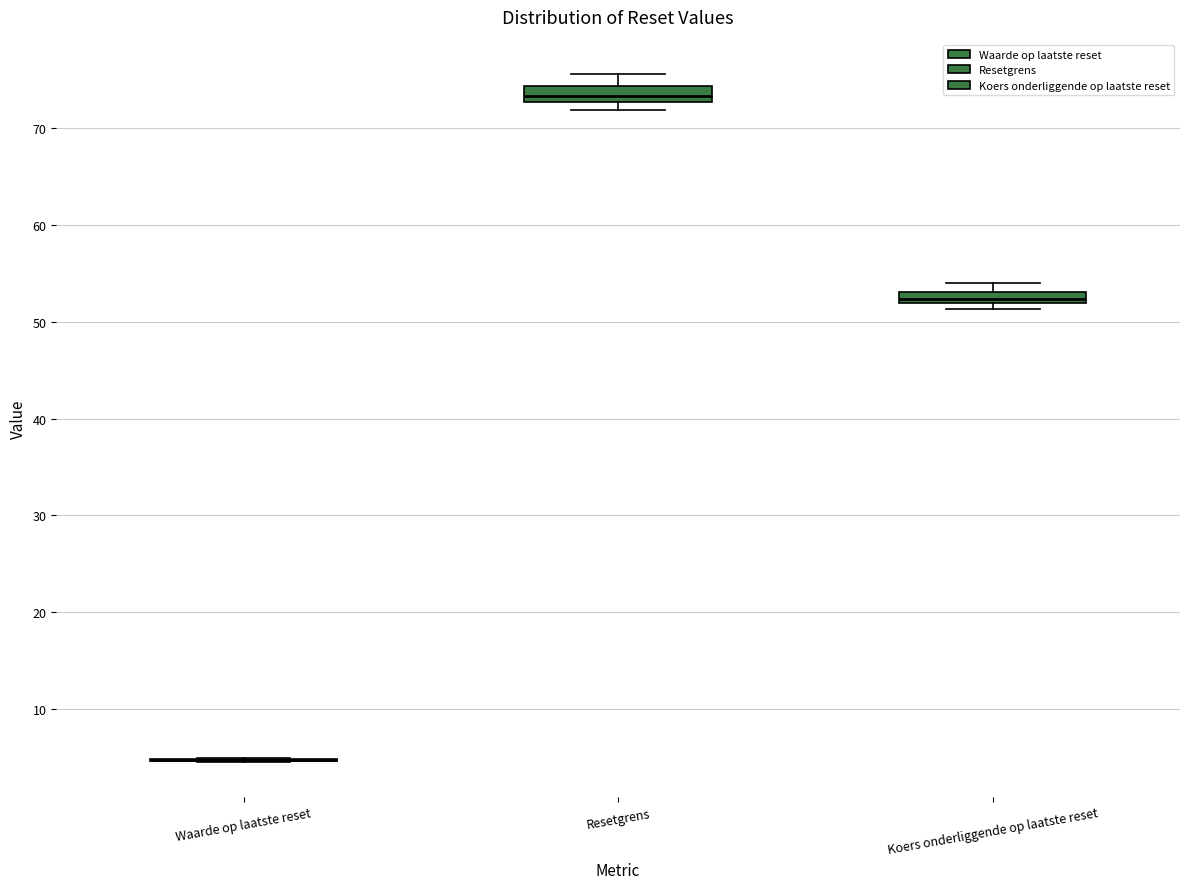

Where does the upper whisker of the box for Resetgrens end on the y-axis? The values are not printed on the chart, so give them approximately, as read against the axis.

76